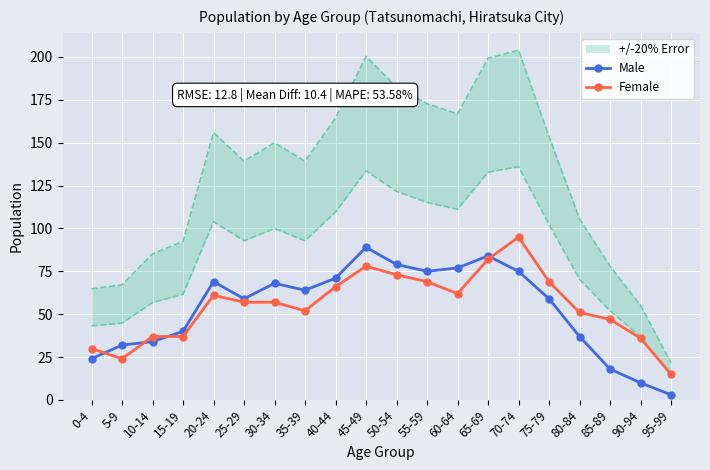

At which label is Male closest to 46?

15-19